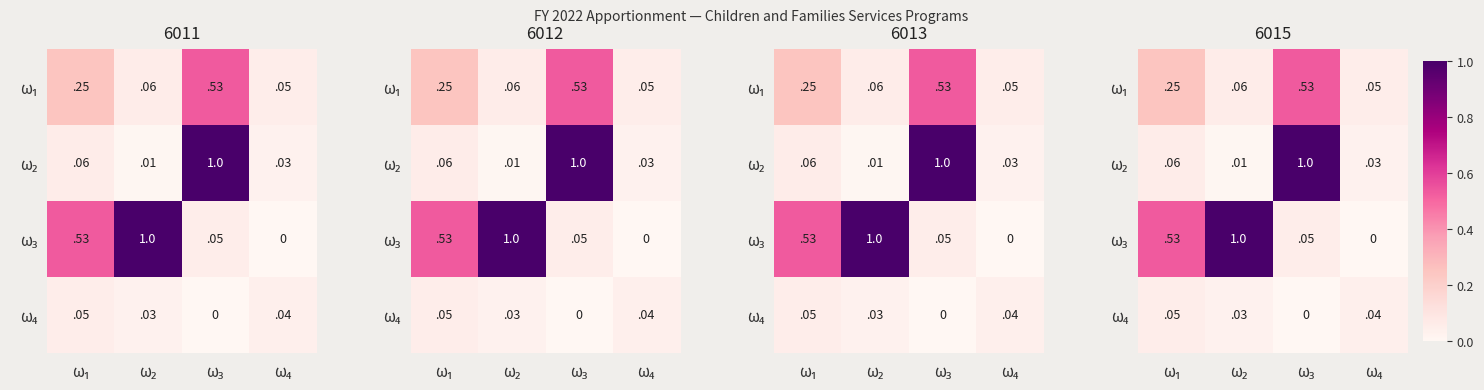

What is the sum of all ω₄ values?

0.1